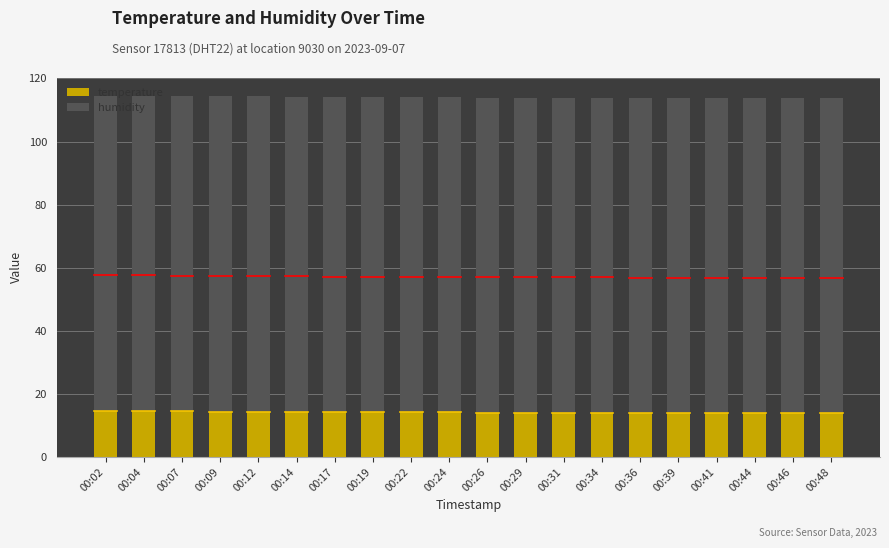

Does the chart contain stacked bars?

Yes